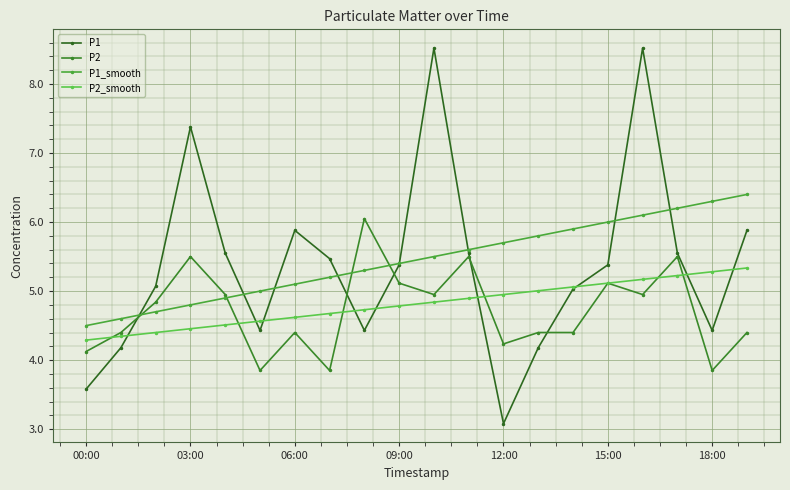

Which series has the largest total across all categories?

P1_smooth